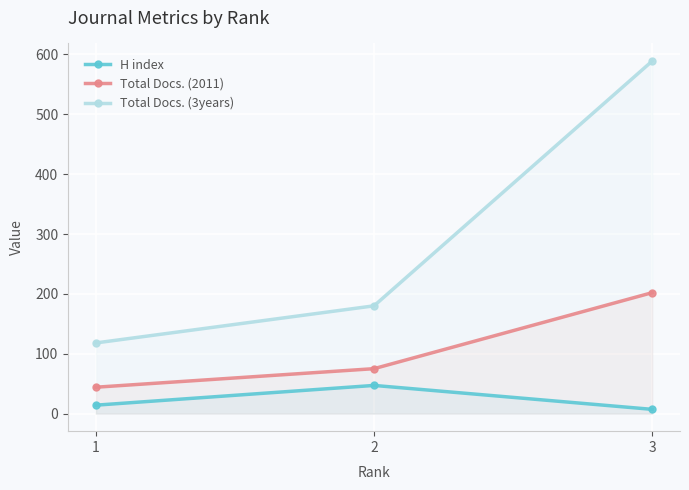

The value of Total Docs. (3years) at 3 is 1046. True or false?

False